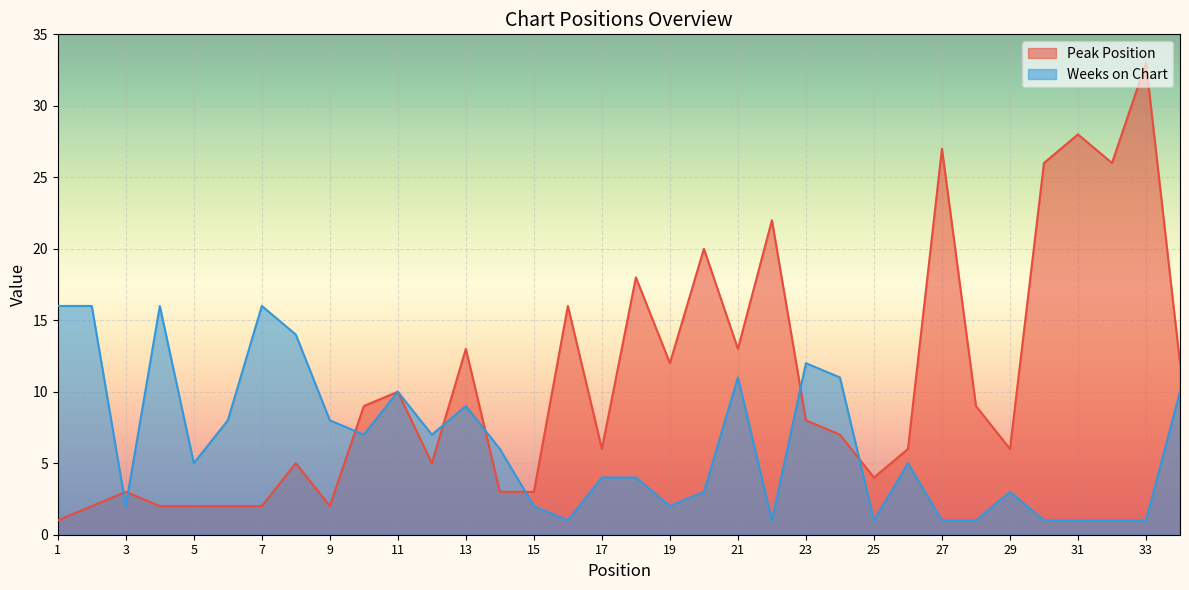

True or false: Peak Position has more than 0 points higher than both neighbors.

True